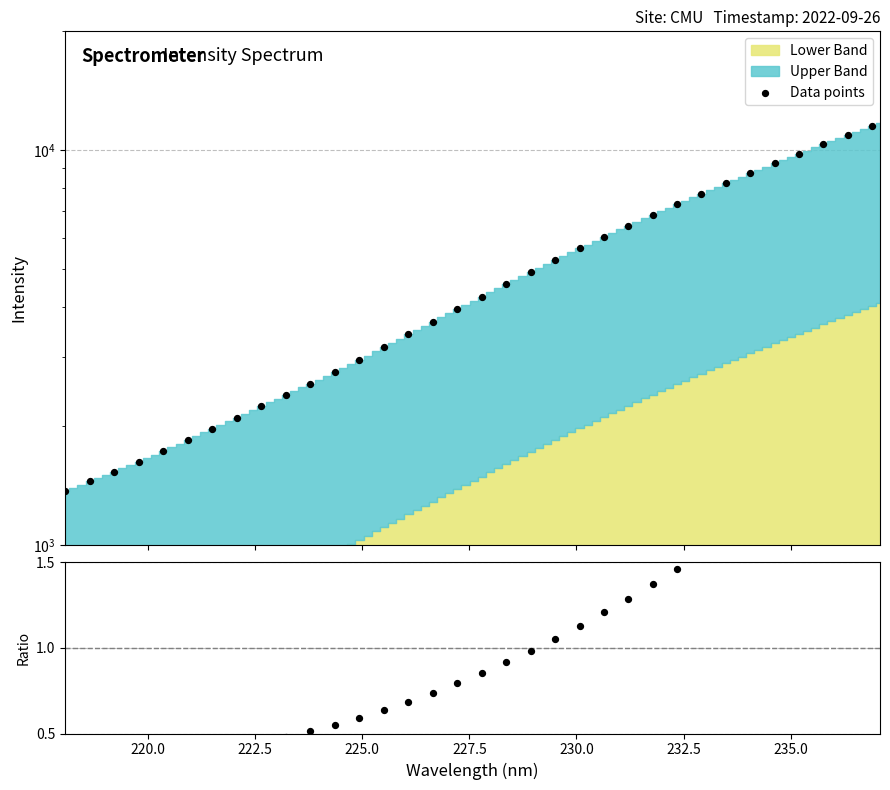

Which series reaches the maximum Y coordinate?

Data points